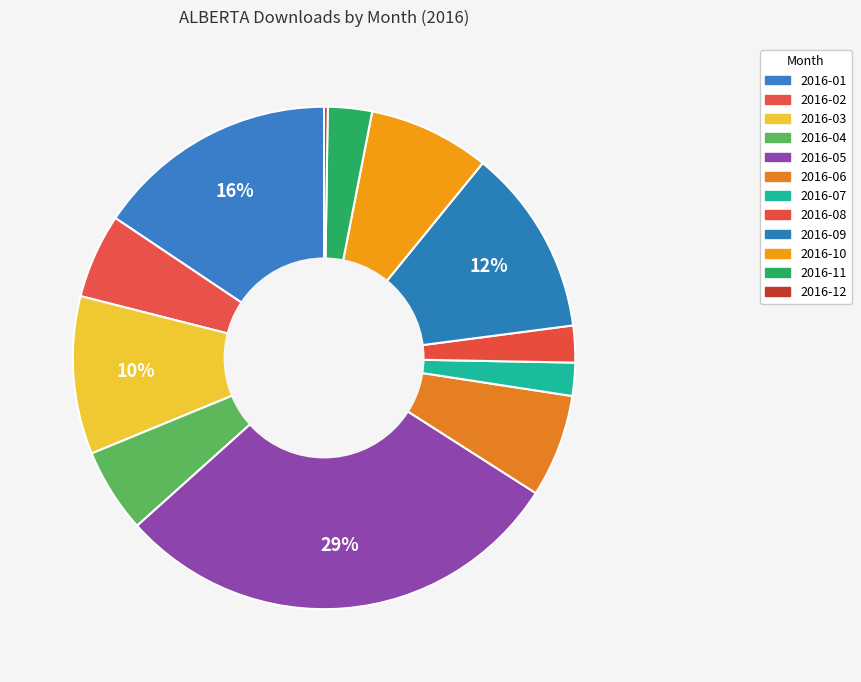

Which slice is the smallest?

2016-12